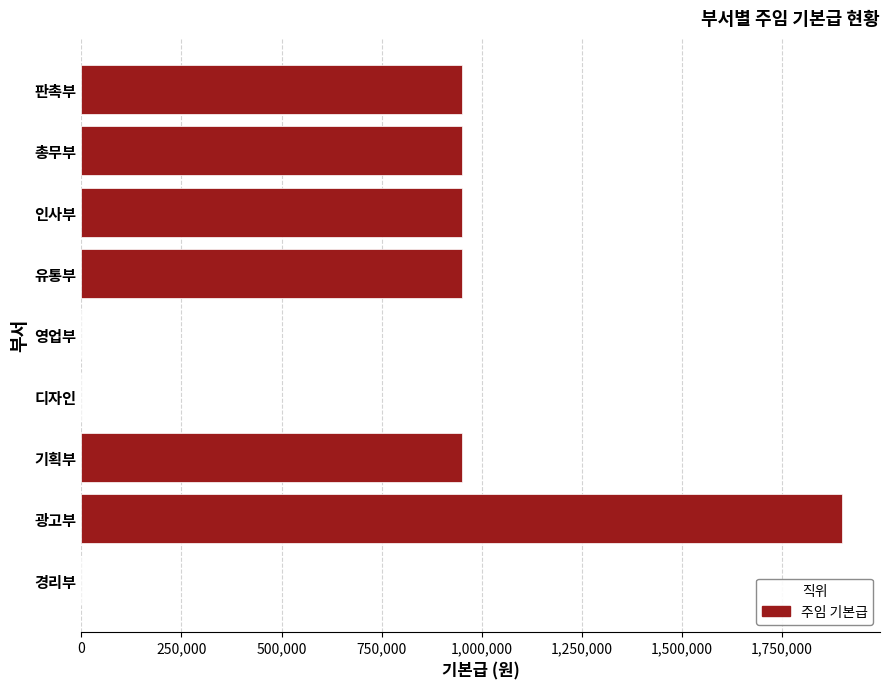

What is the maximum value shown in the chart?

1900000